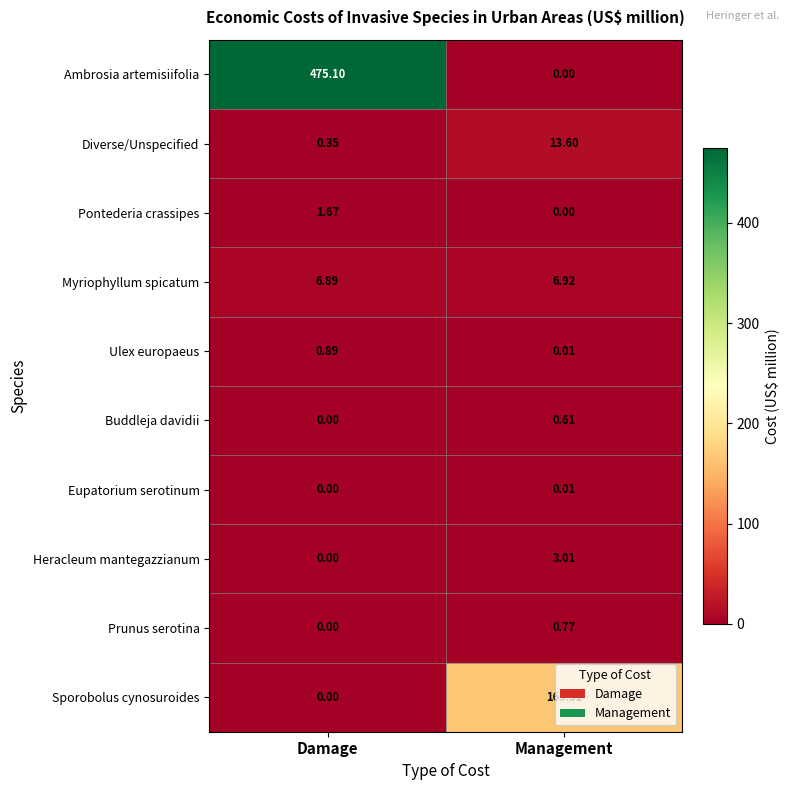

Rank the series by their maximum value, from highest to lowest.

Ambrosia artemisiifolia, Sporobolus cynosuroides, Diverse/Unspecified, Myriophyllum spicatum, Heracleum mantegazzianum, Pontederia crassipes, Ulex europaeus, Prunus serotina, Buddleja davidii, Eupatorium serotinum